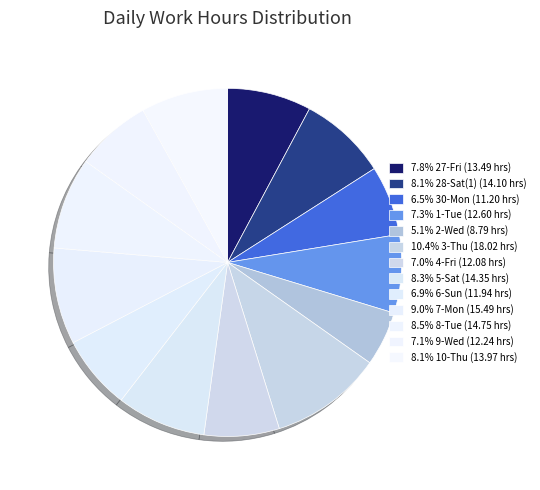

Rank the categories by value from lowest to highest.

2-Wed, 30-Mon, 6-Sun, 4-Fri, 9-Wed, 1-Tue, 27-Fri, 10-Thu, 28-Sat(1), 5-Sat, 8-Tue, 7-Mon, 3-Thu